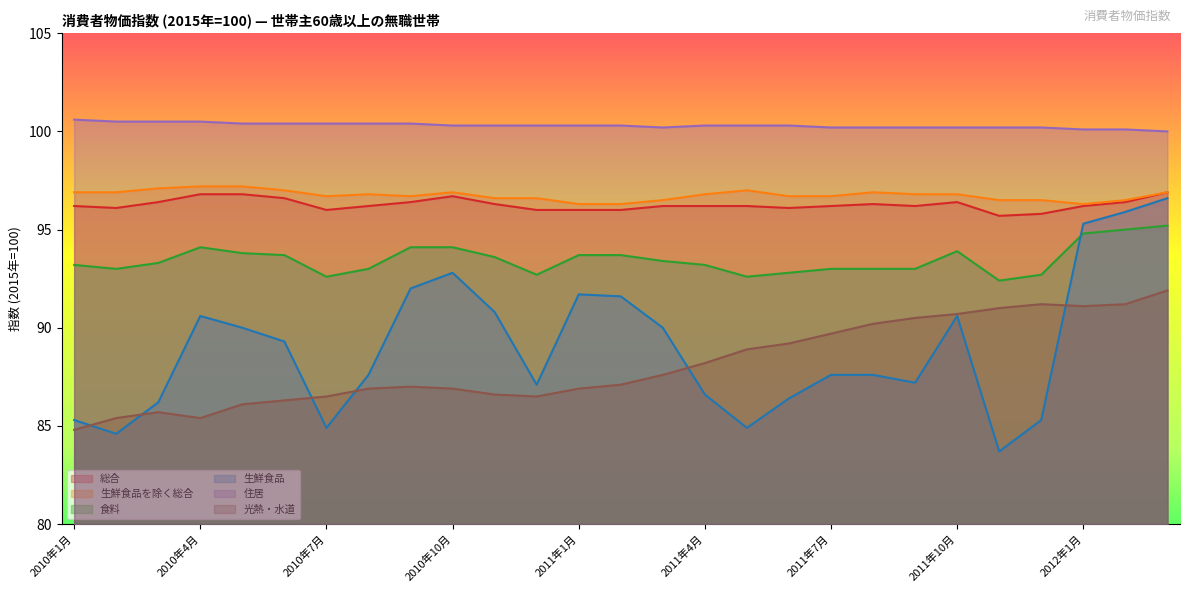

Where is 光熱・水道 nearest to the value 88?

2011年4月